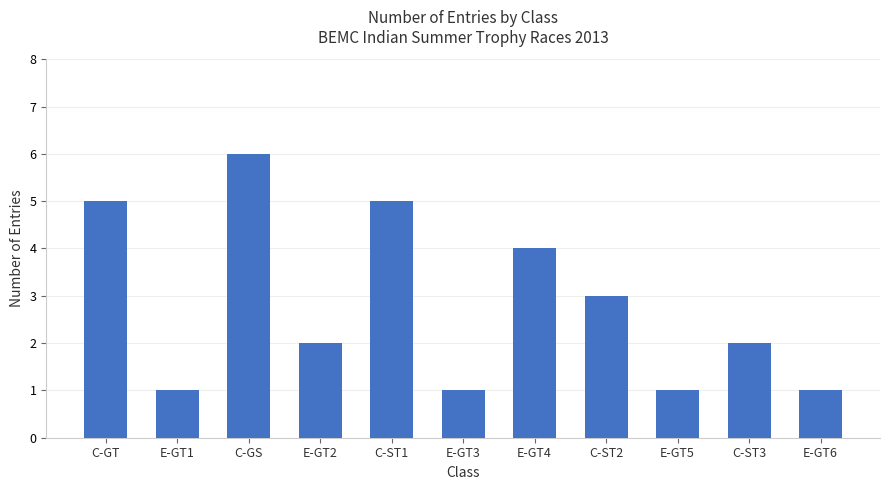

What is the average value?

3